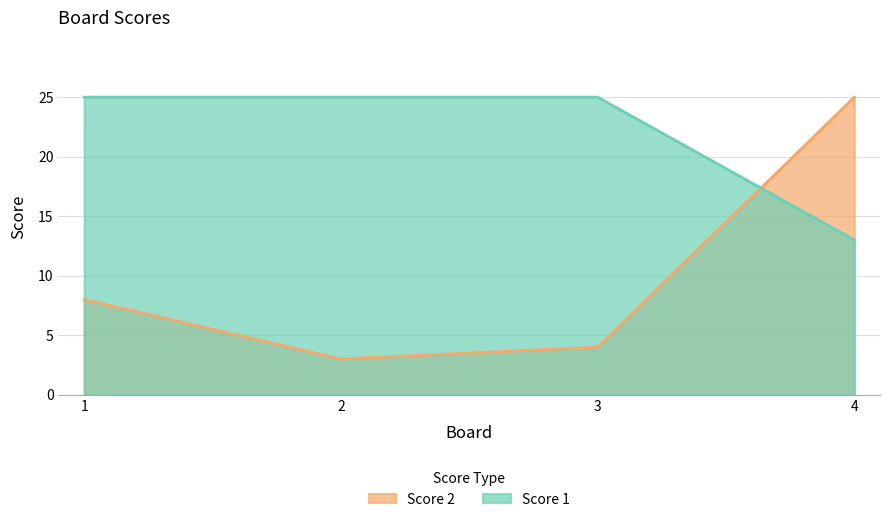

Reading left to right, extract all data points from this chart.

Score 1: 25	25	25	13
Score 2: 8	3	4	25